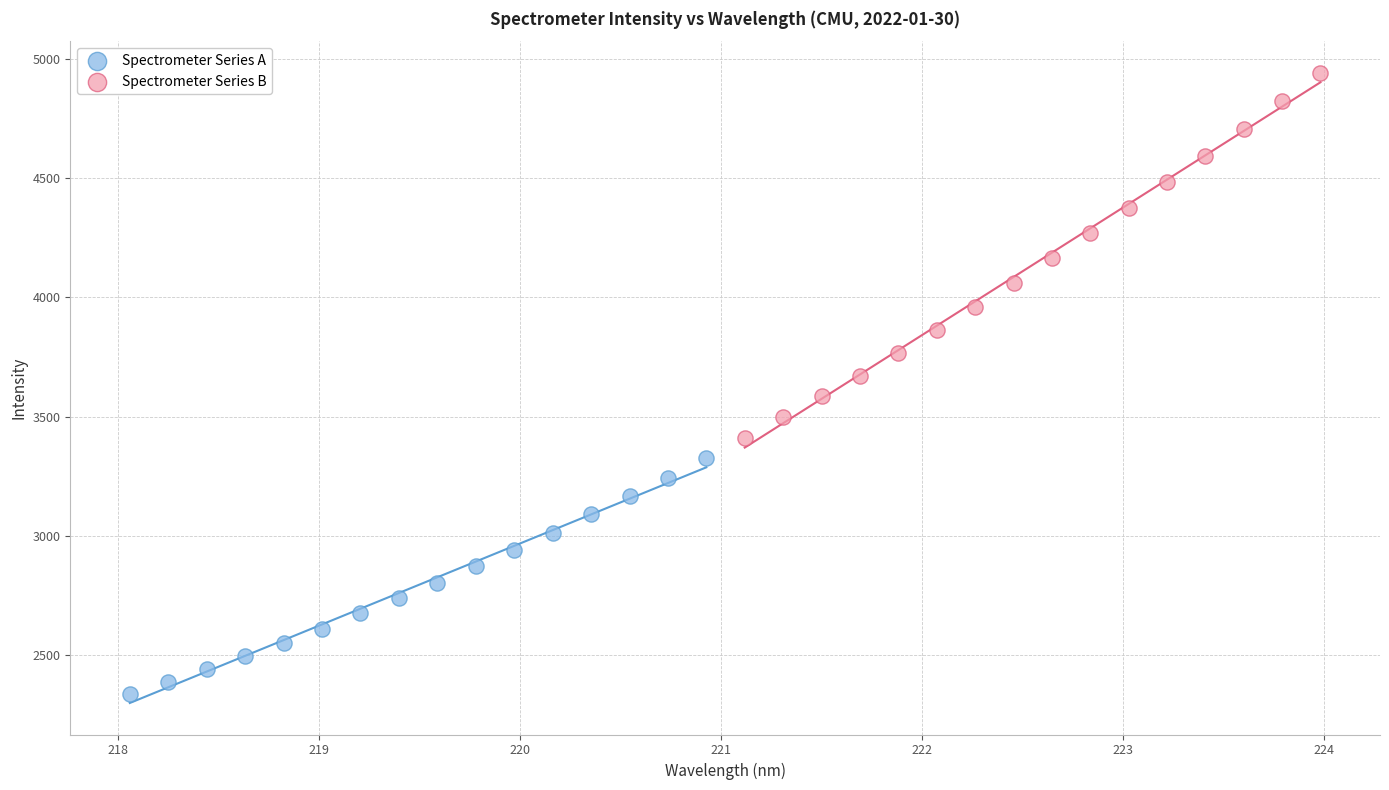

Which series reaches the maximum Y coordinate?

Spectrometer Series B